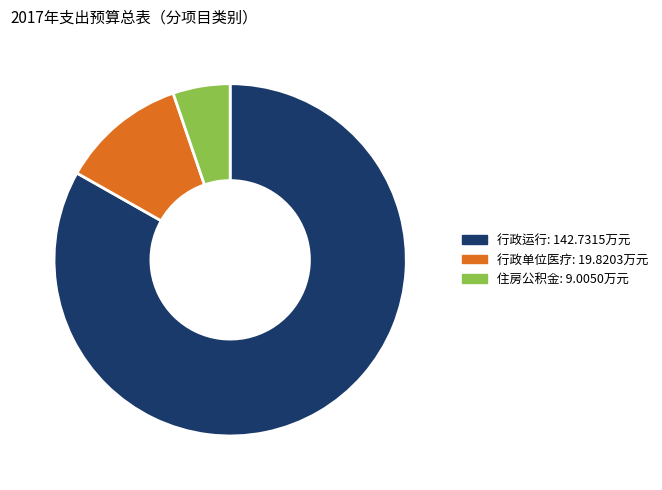

Does any single category account for the majority?

Yes